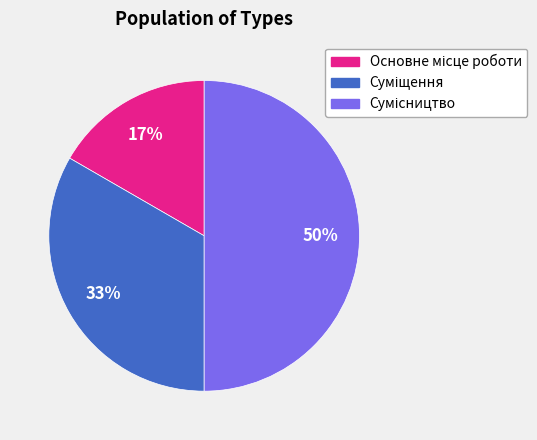

To the nearest percent, what is the average slice percentage?

33%